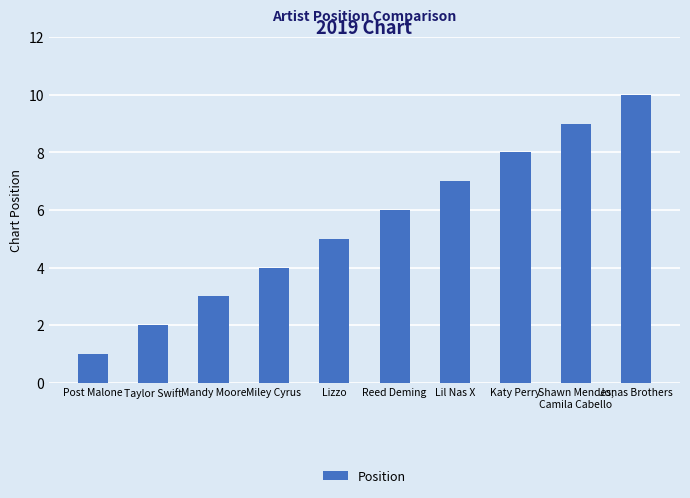

Approximately how many times larger is the value at Lil Nas X compared to Post Malone?

7.0